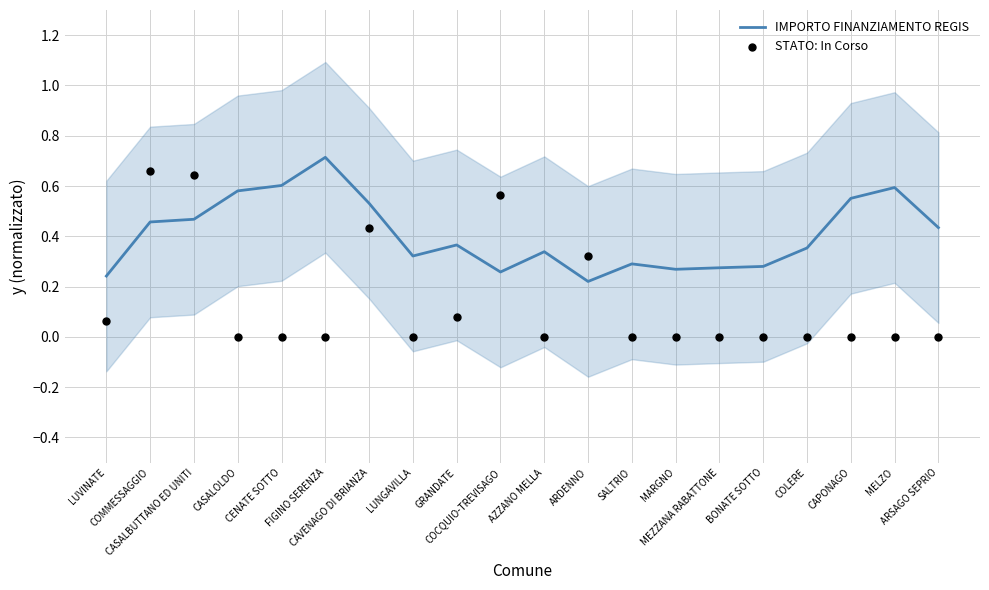

Is the value of IMPORTO FINANZIAMENTO REGIS at MELZO greater than the value of STATO: In Corso at FIGINO SERENZA?

Yes